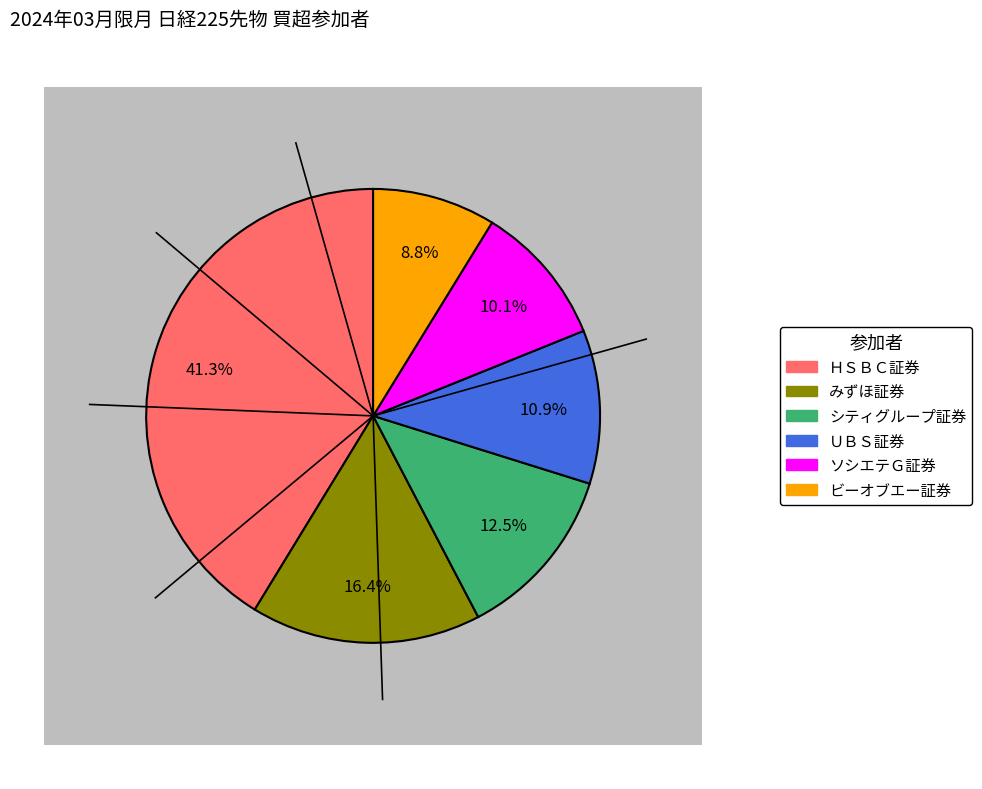

To the nearest percent, what is the difference between the シティグループ証券 and ＵＢＳ証券 slice percentages?

2%